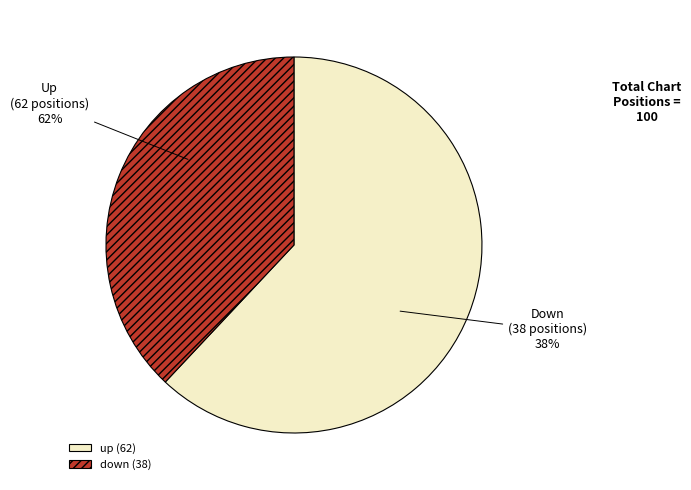

Approximately how many times larger is the value at down compared to up?

0.6